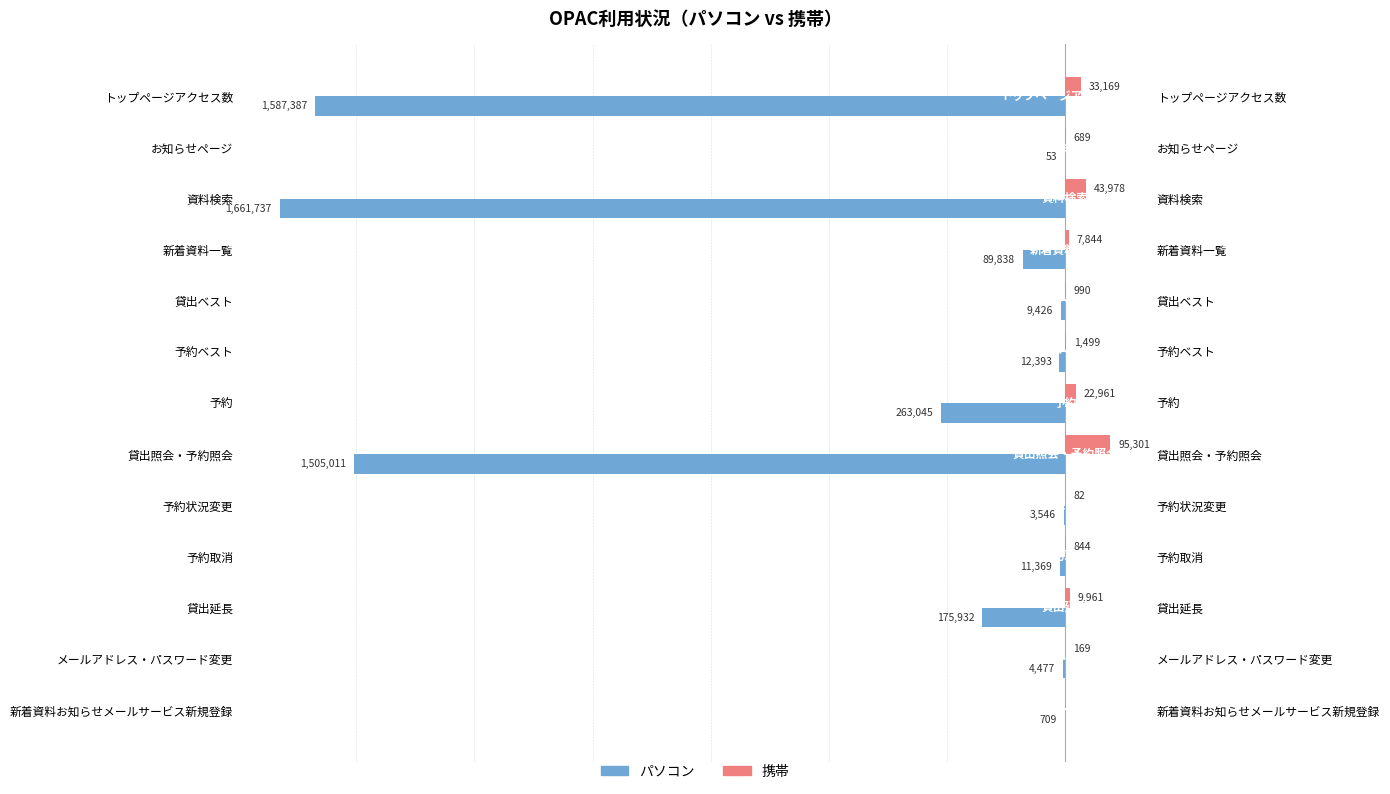

How many groups of bars are there?

13